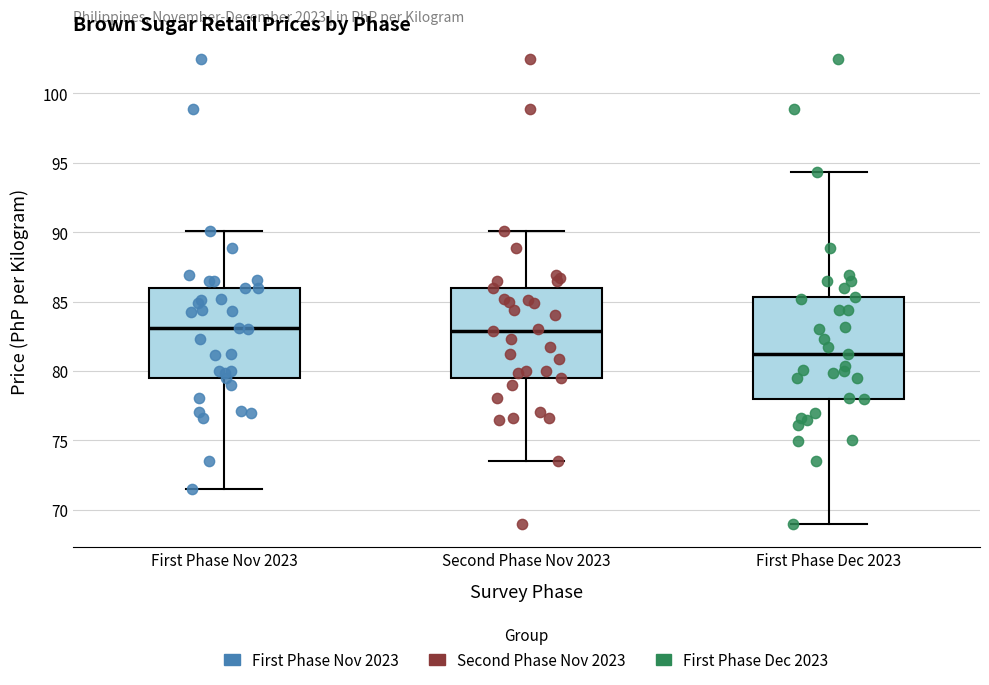

Reading left to right, transcribe this box plot: for each box, give where its median line is, the range the box spans, and where its two whiskers end, as read against the y-axis. The values are not printed on the chart, so give them approximately, as read against the axis.

First Phase Nov 2023: median 83.0, box 79.5 to 86.0, whiskers 71.5 to 90.0
Second Phase Nov 2023: median 83.0, box 79.5 to 86.0, whiskers 73.5 to 90.0
First Phase Dec 2023: median 81.5, box 78.0 to 85.5, whiskers 69.0 to 94.5